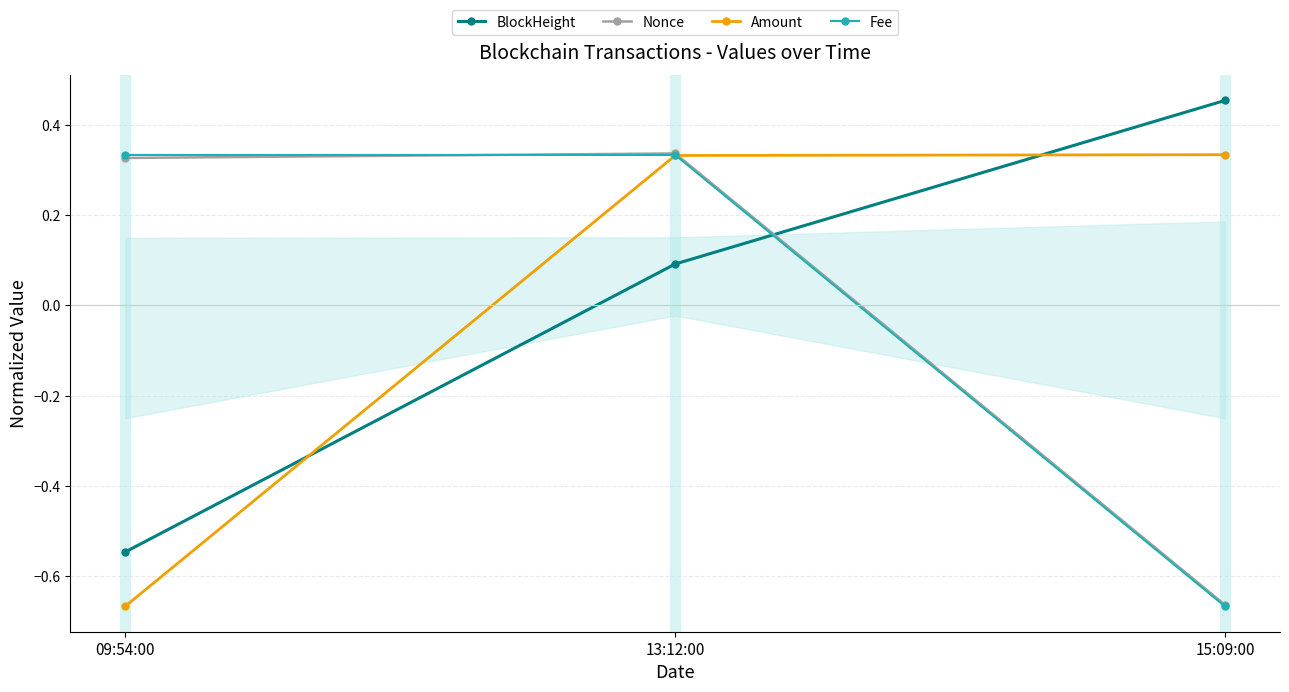

Where is Nonce nearest to the value 0?

09:54:00